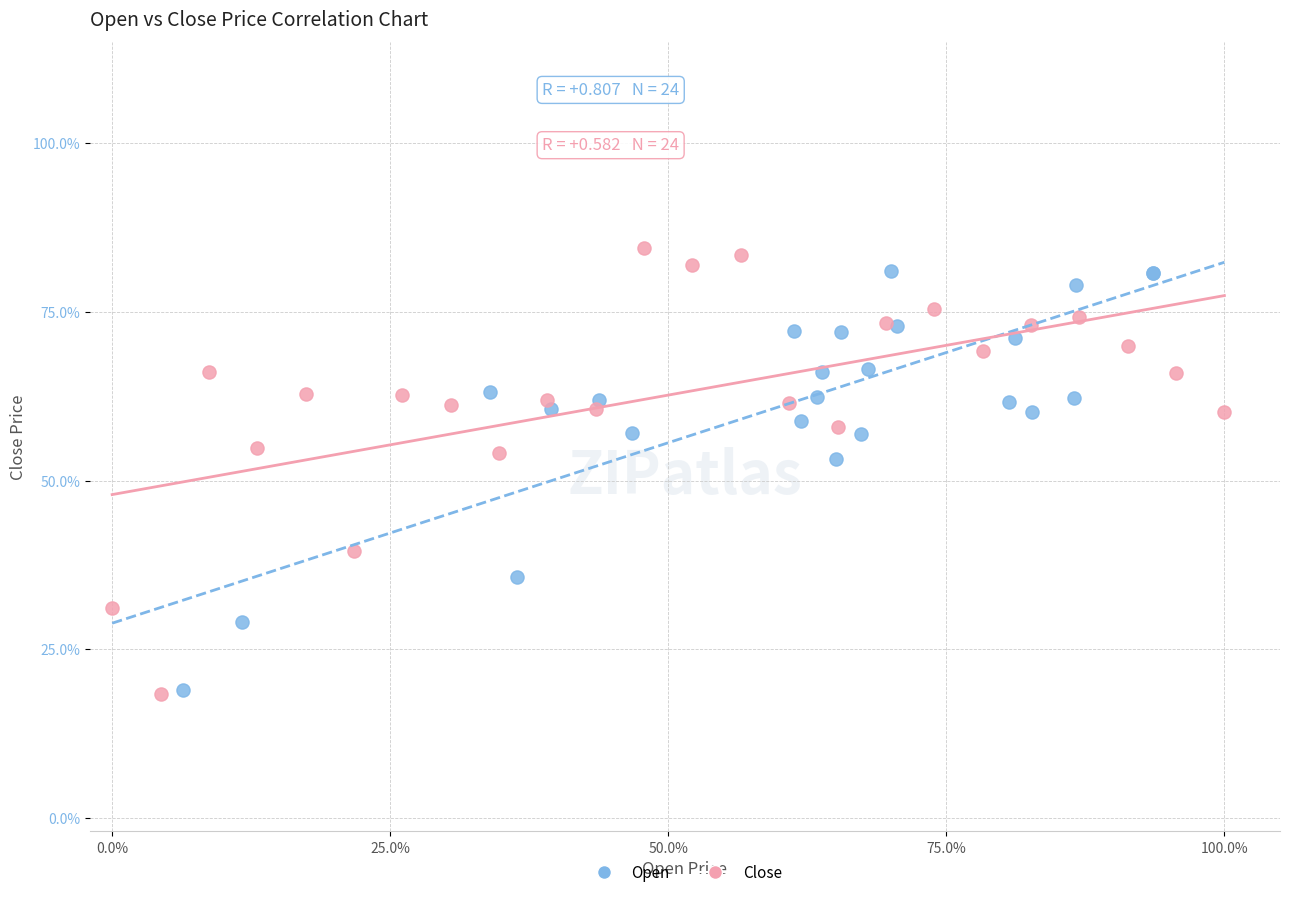

What are all the series names shown in the legend?

Open, Close